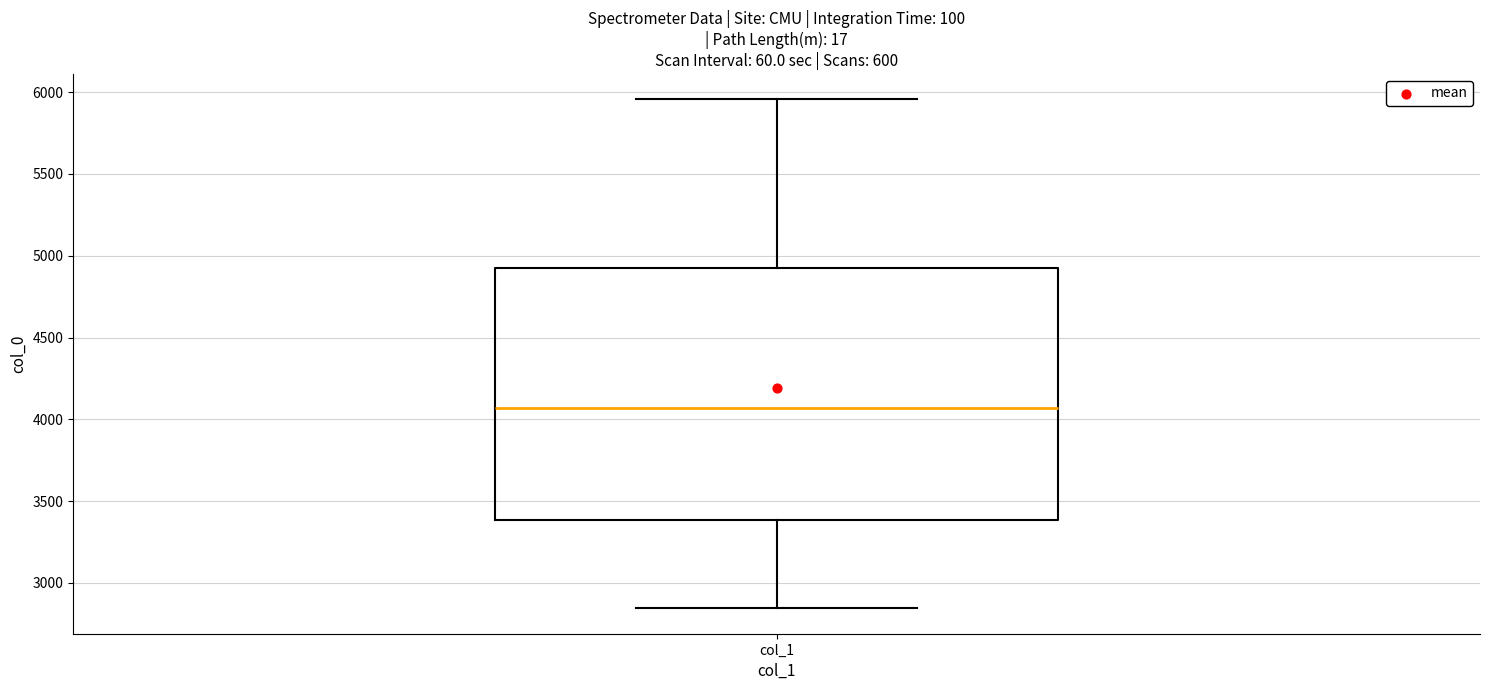

Transcribe this box plot: give where the median line is, the range the box spans, and where the two whiskers end, as read against the y-axis. The values are not printed on the chart, so give them approximately, as read against the axis.

median 4050, box 3400 to 4950, whiskers 2850 to 5950